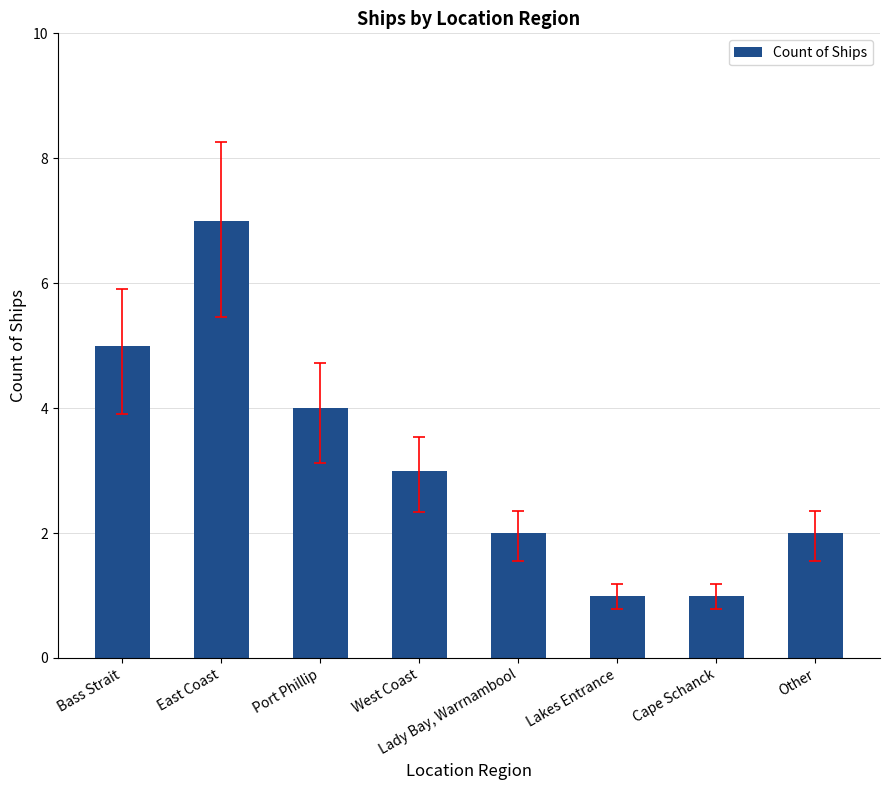

What is the label of the 4th bar from the left?

West Coast